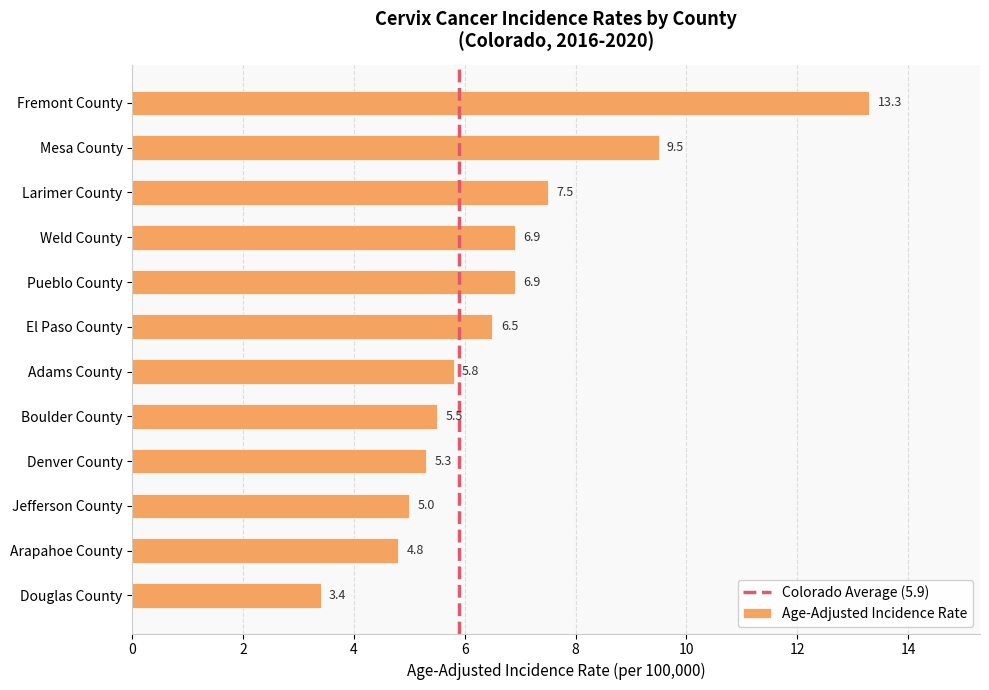

True or false: the data shows 11.0 at El Paso County.

False